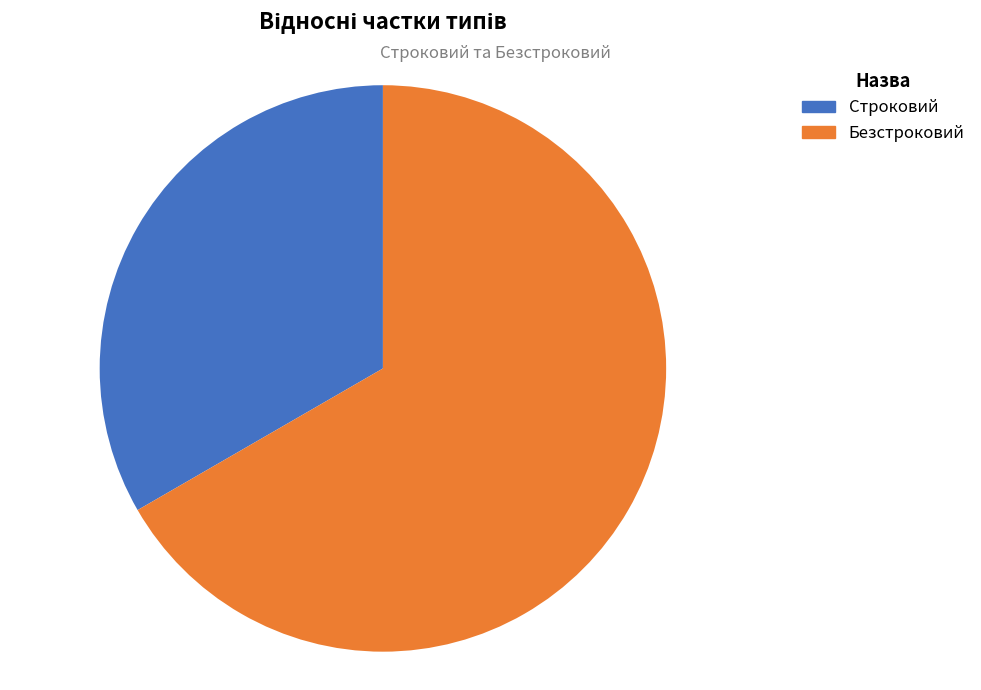

To the nearest percent, what is the difference between the Строковий and Безстроковий slice percentages?

33%